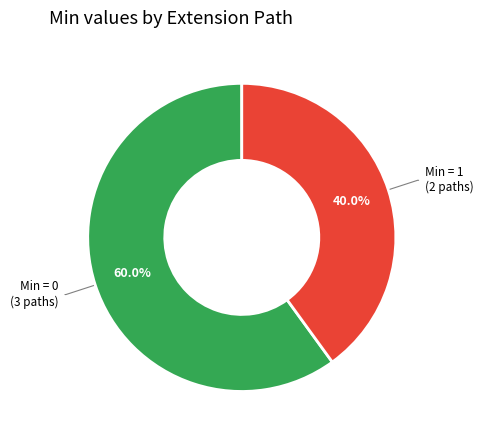

Count the number of slices in the pie.

2